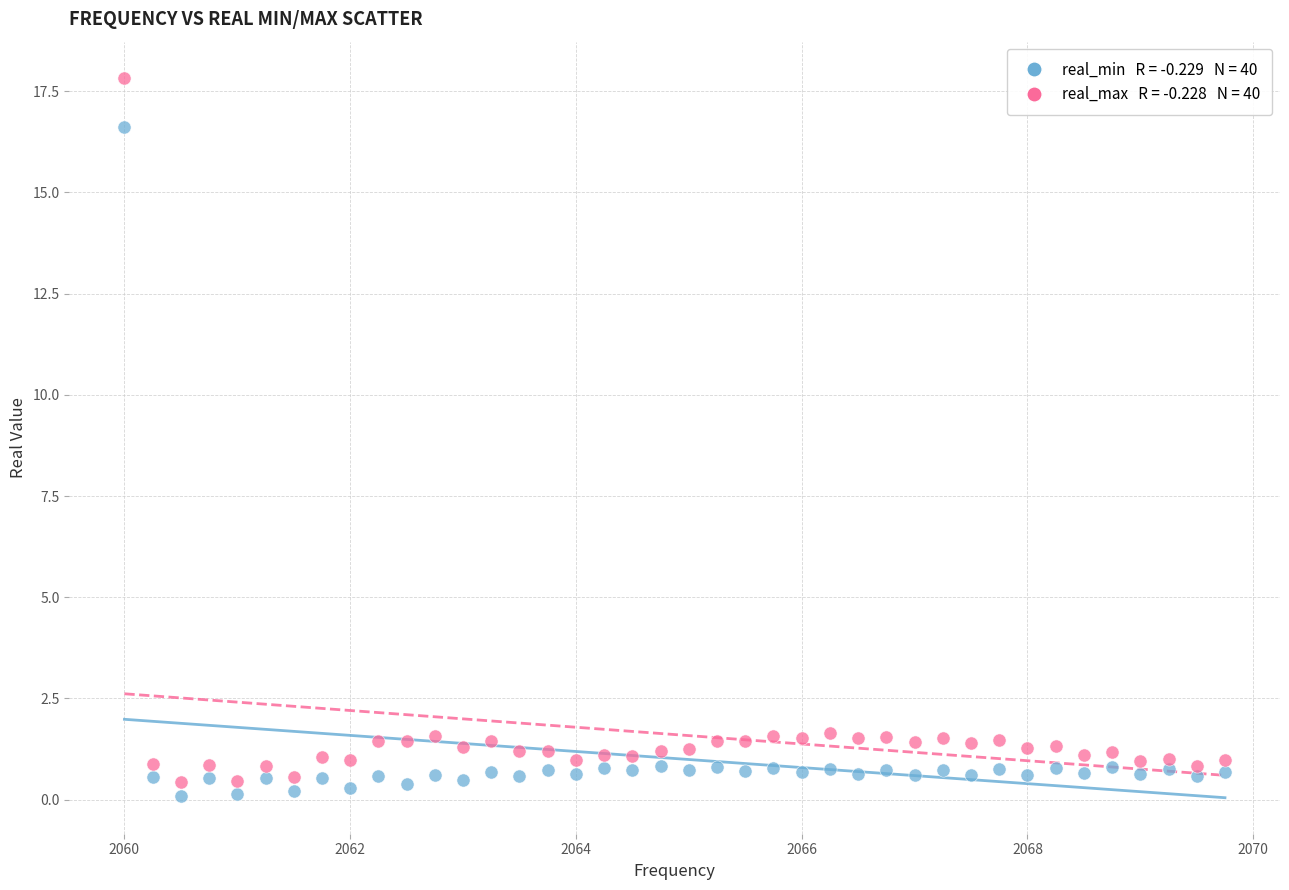

Across all data points, what is the range of X values (max minus min)?

9.8